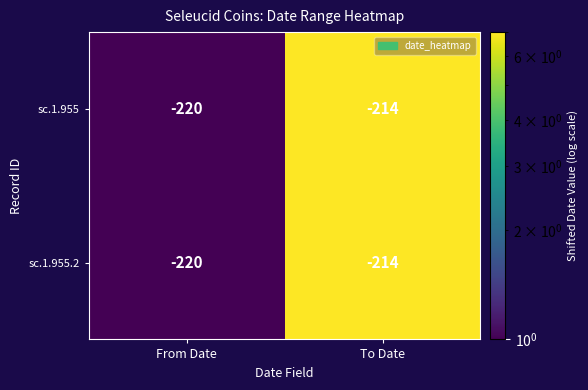

What is the minimum value shown in the chart?

-220